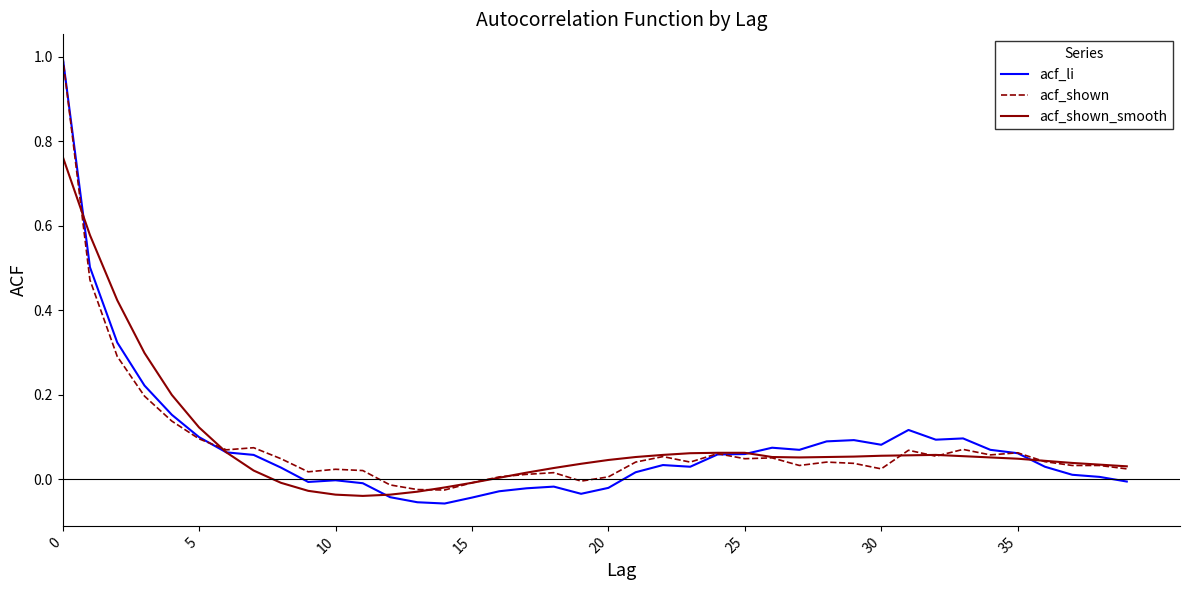

True or false: acf_shown_smooth and acf_li cross at least once.

True